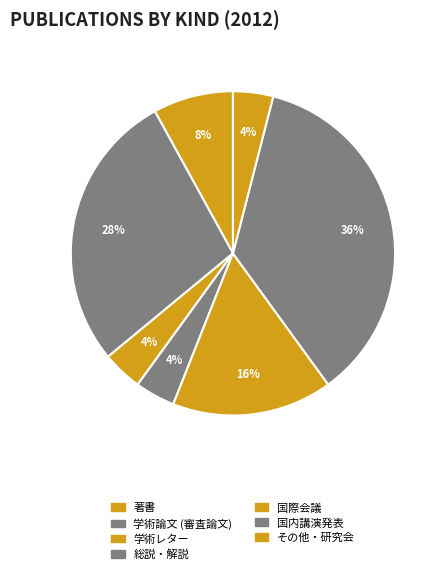

Does any single category account for the majority?

No